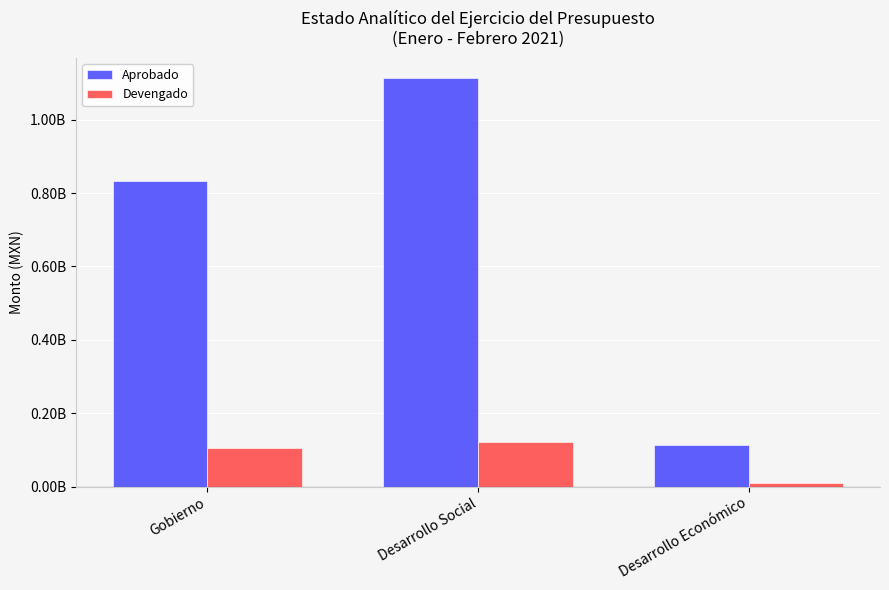

What is the label of the 3rd bar from the right?

Gobierno